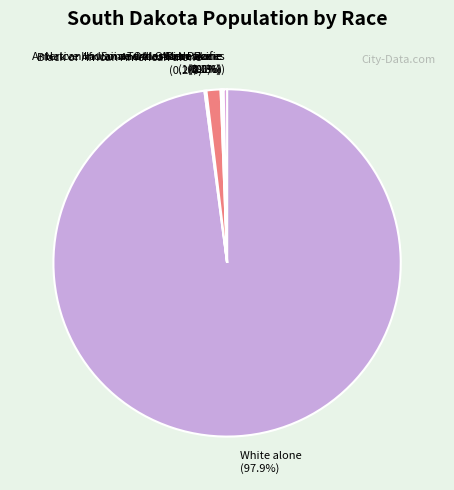

Which slice represents more than half of the pie?

White alone